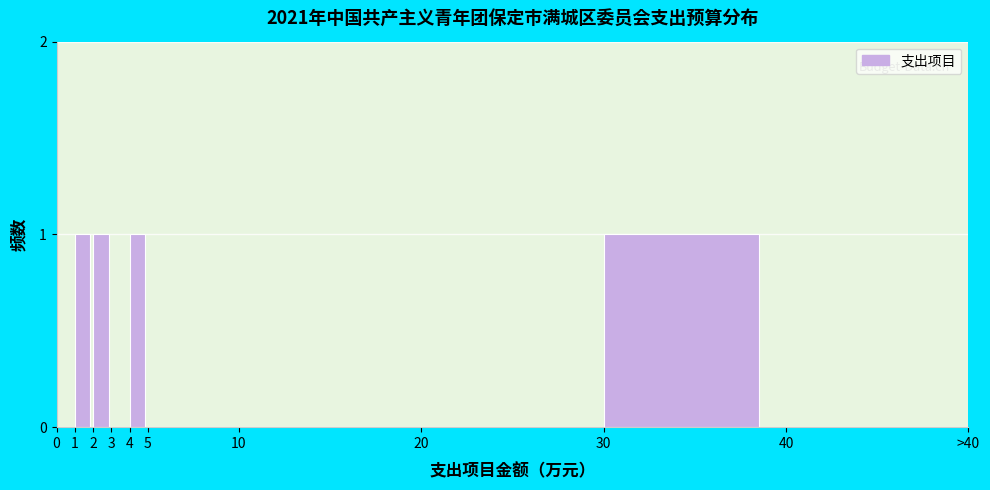

Reading left to right, what are all the values shown in this chart?

0=0	1=1	2=1	3=0	4=1	5=0	10=0	20=0	30=1	40=0